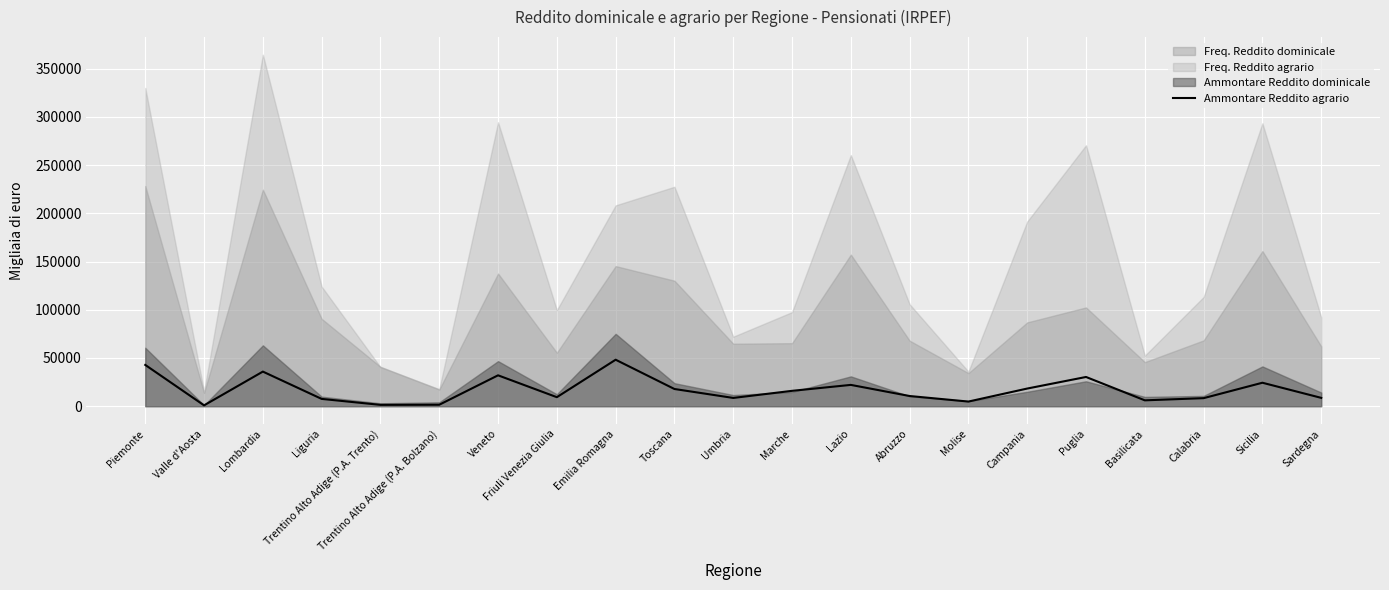

Read the Ammontare Reddito agrario value at Lazio.

22109